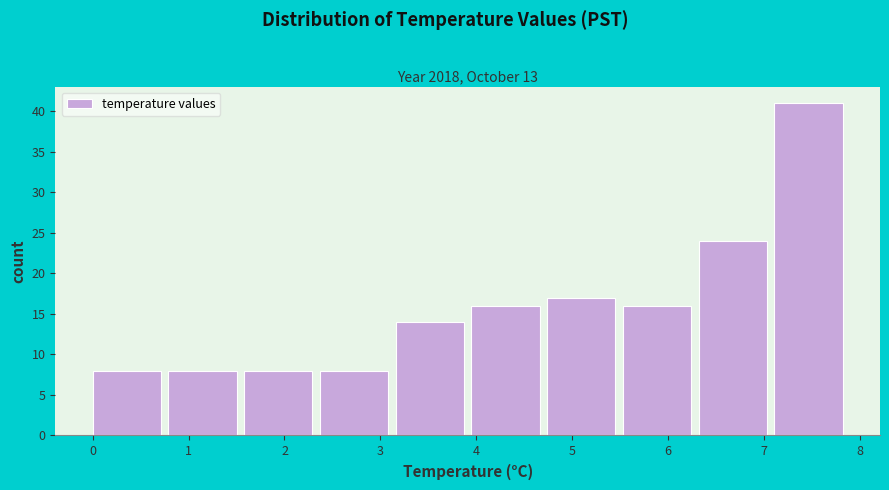

What is the height of the bar covering 6.32 to 7.11 on the x-axis? Neither the bar edges nor the heights are printed on the chart, so give them approximately, as read against the axes.

24